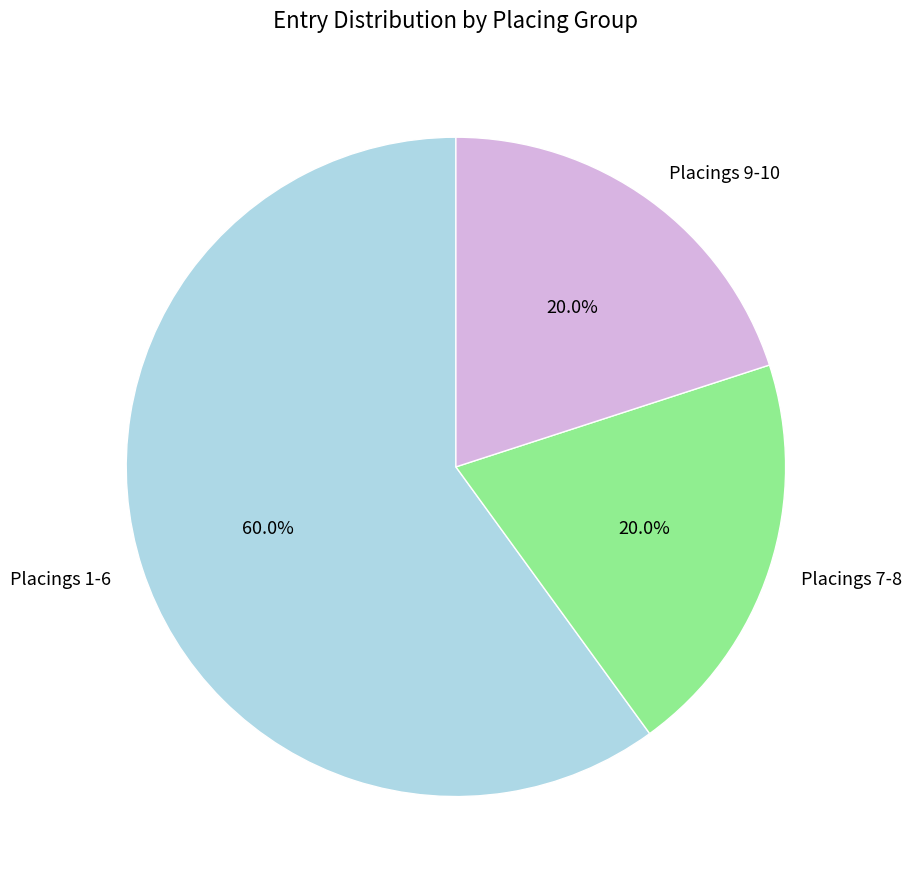

What is the ratio of the value at Placings 9-10 to the value at Placings 7-8?

1.0